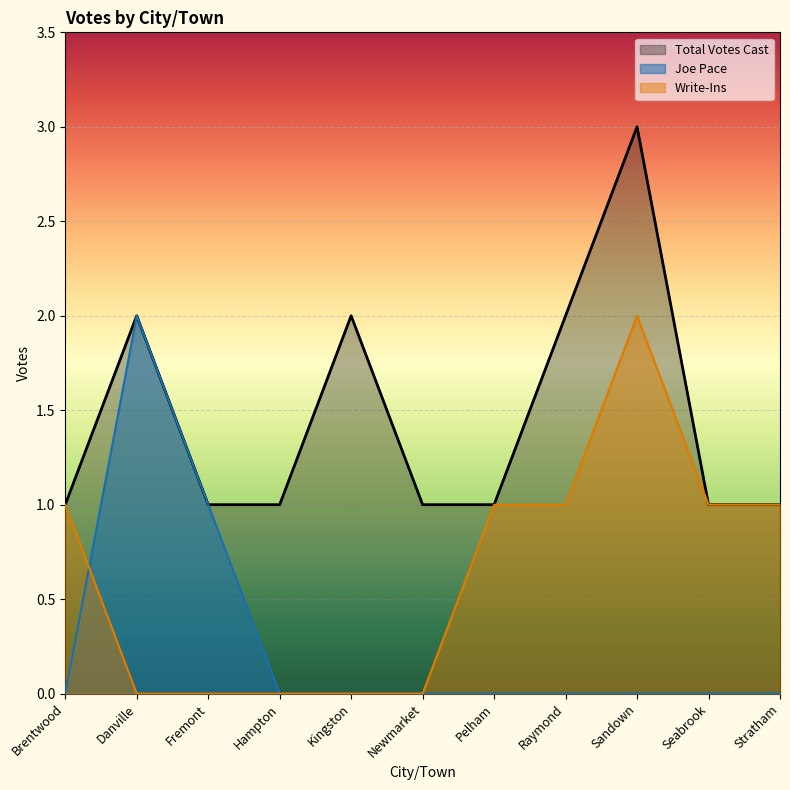

At Hampton, list the series in order from largest to smallest.

Total Votes Cast, Joe Pace, Write-Ins